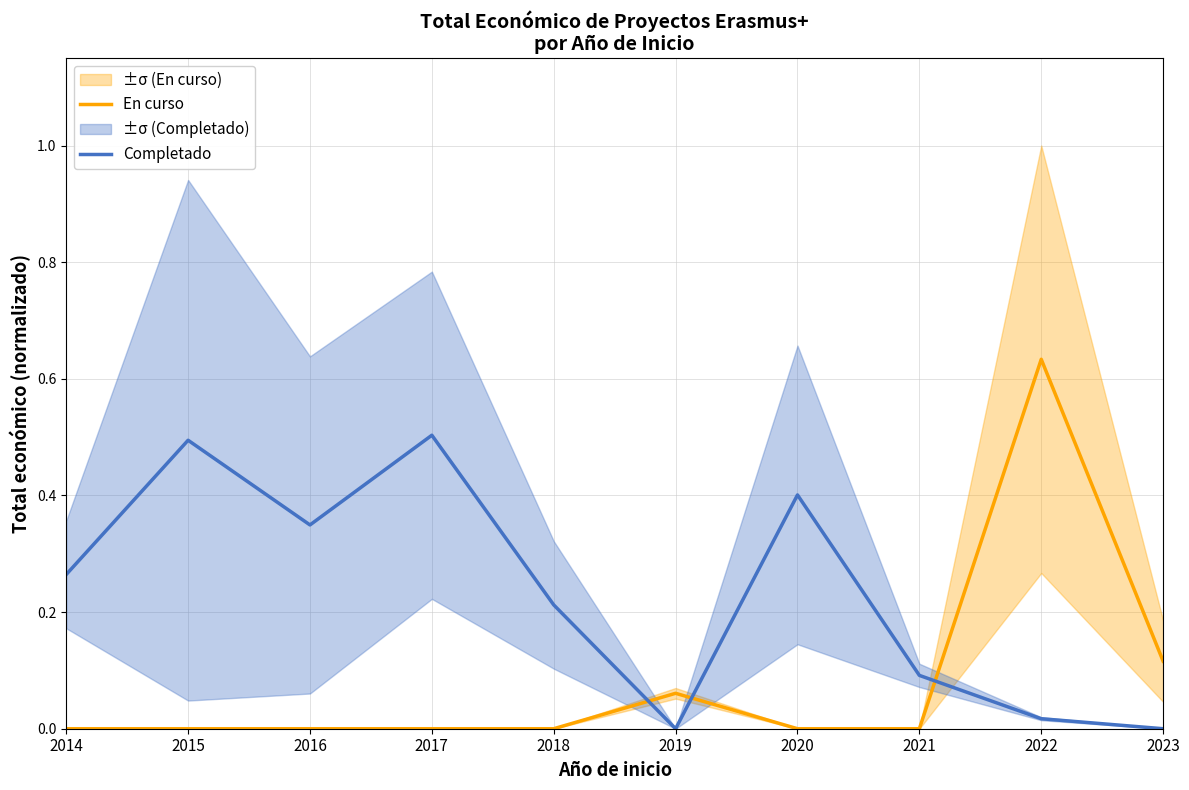

Count the number of data series in this chart.

2